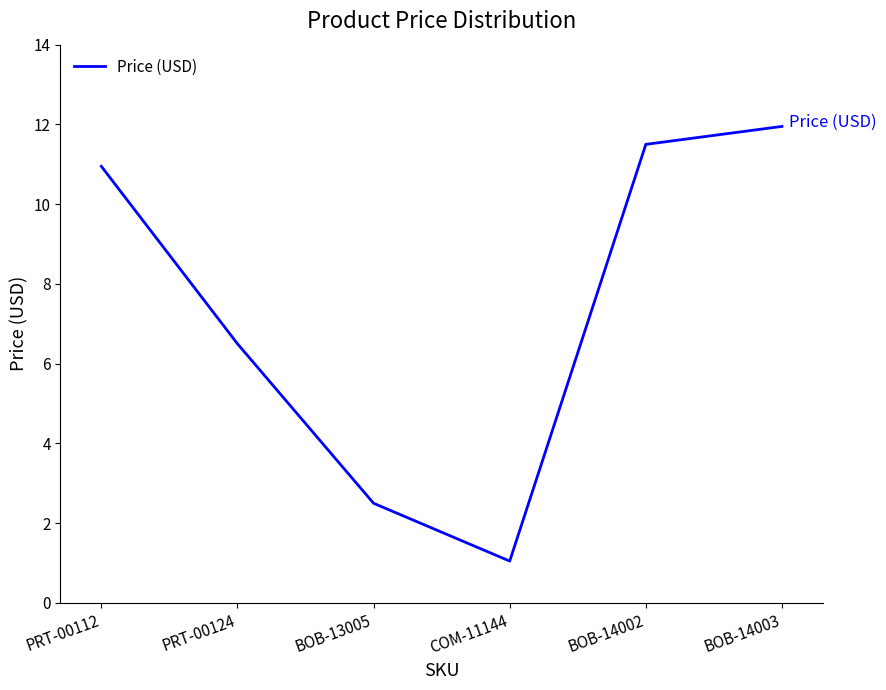

What is the difference between the maximum and minimum values?

10.9